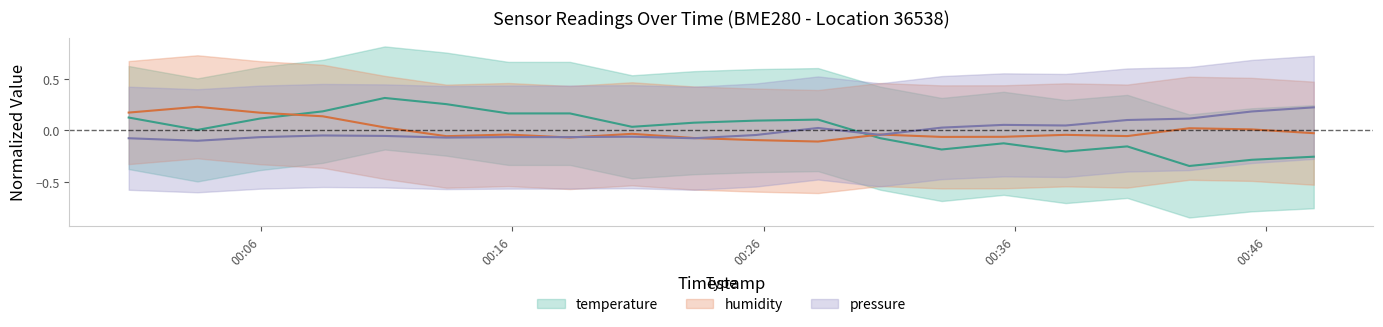

Is this an area chart (filled region under the line)?

No